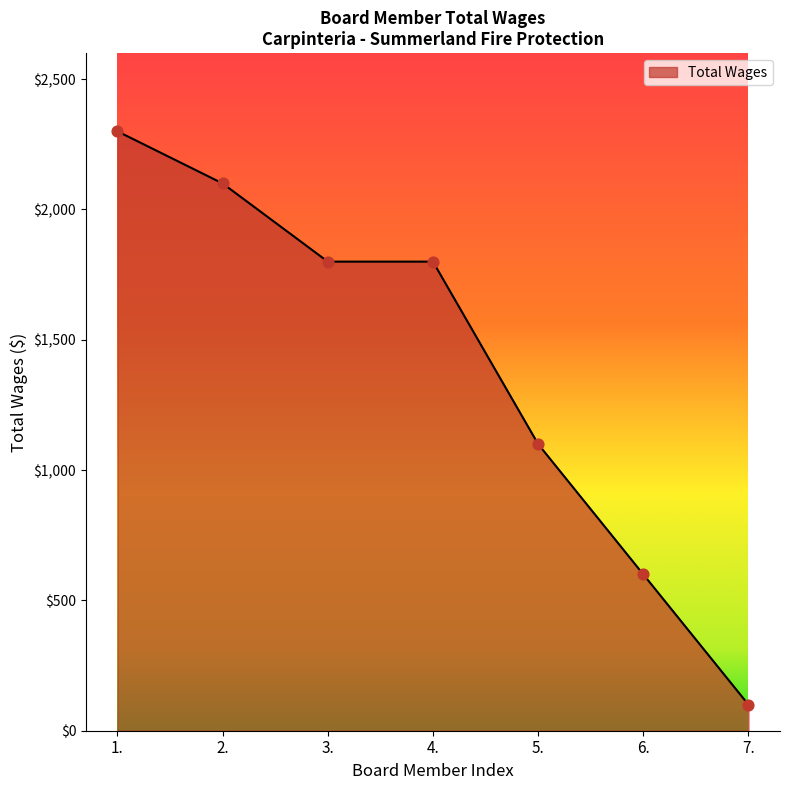

Which has a higher value, 2. or 1.?

1.